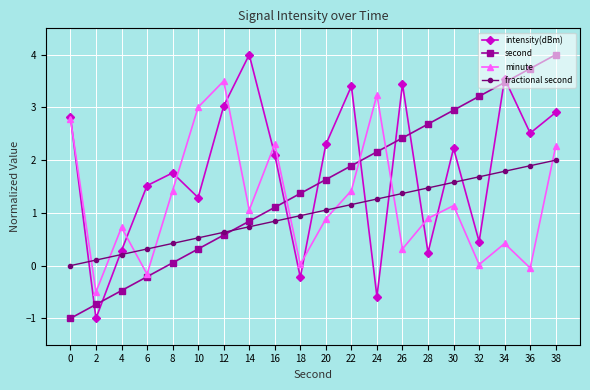

How many data points in second are less than 1?

8